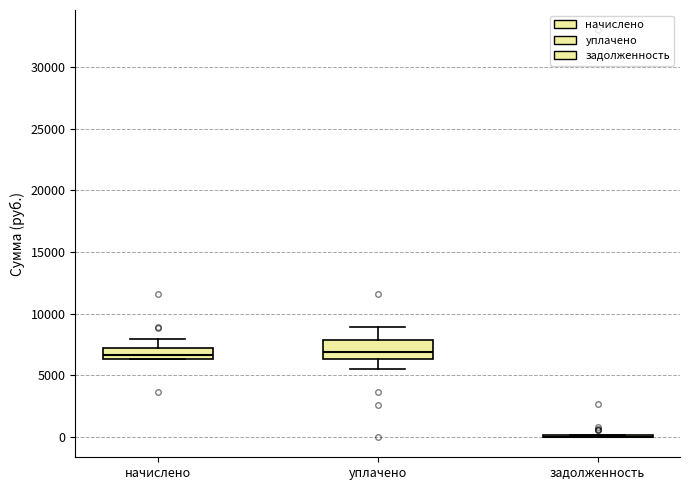

Reading left to right, transcribe this box plot: for each box, give where its median line is, the range the box spans, and where its two whiskers end, as read against the y-axis. The values are not printed on the chart, so give them approximately, as read against the axis.

начислено: median 6500 (just above the box's lower edge), box 6500 to 7000, whiskers 6500 to 8000
уплачено: median 7000, box 6500 to 8000, whiskers 5500 to 9000
задолженность: box collapsed to a line at 0, whiskers 0 to 0